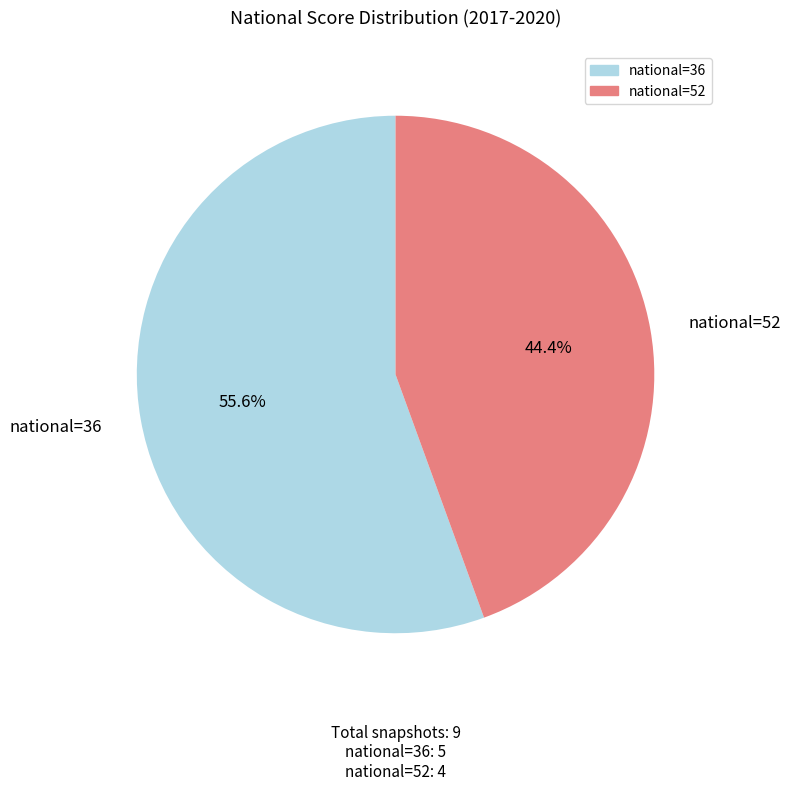

Is there any slice that represents more than half of the pie?

Yes